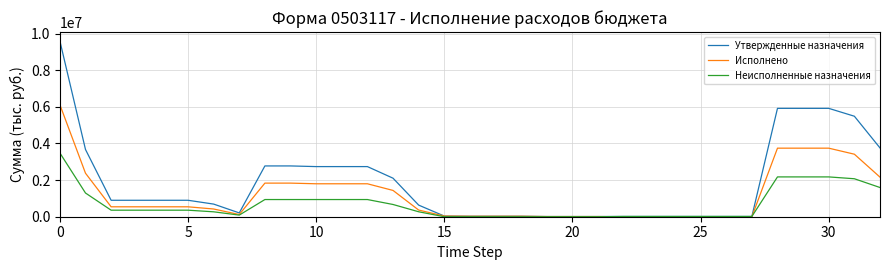

List the series in order of their overall mean, highest first.

Утвержденные назначения, Исполнено, Неисполненные назначения